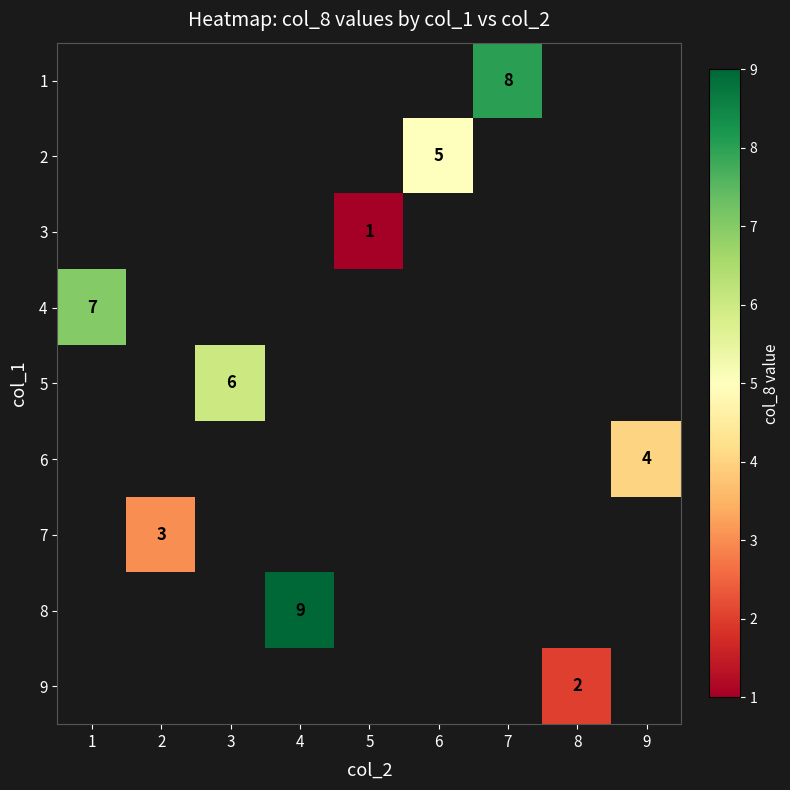

The value of 8 at 4 is 9. True or false?

True